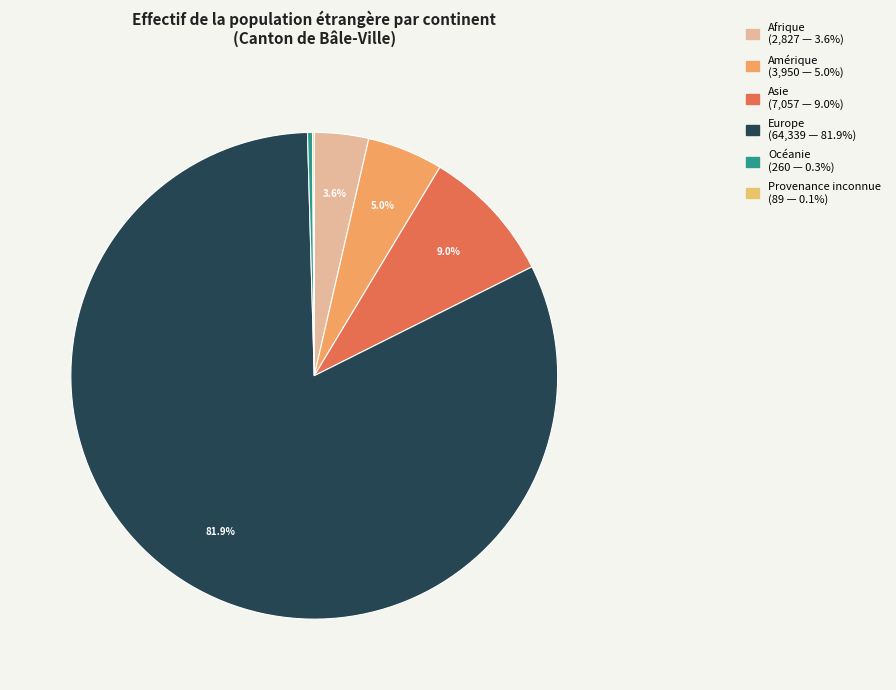

Which slice is the smallest?

Provenance inconnue